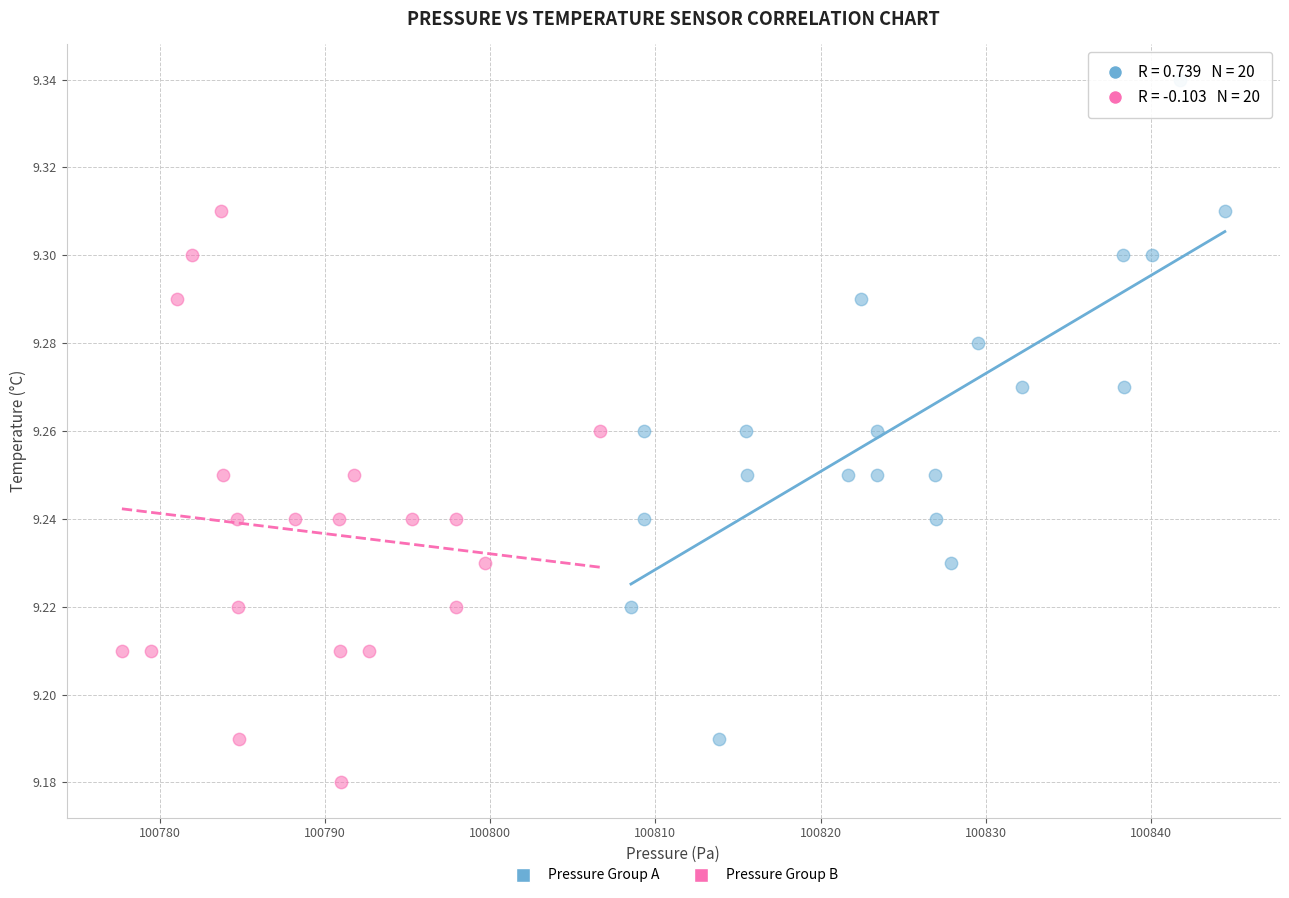

Which series has the largest Y range (max minus min)?

Pressure Group A